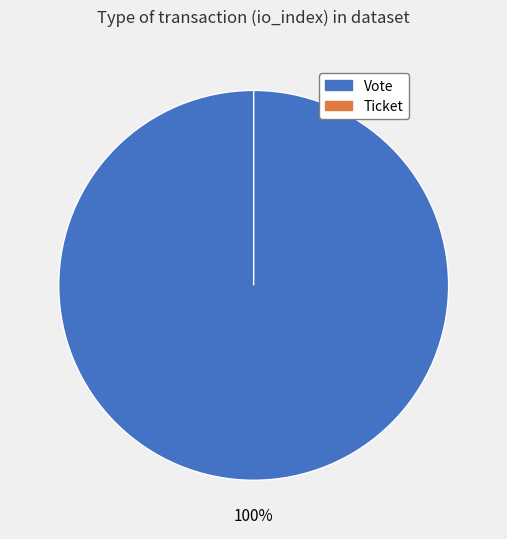

To the nearest percent, what is the average slice percentage?

50%